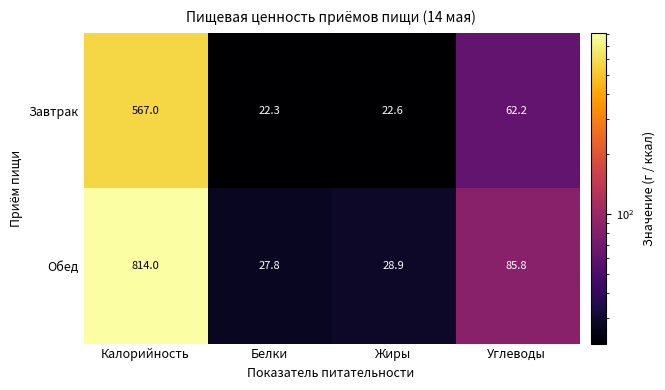

Where is Завтрак nearest to the value 294?

Углеводы